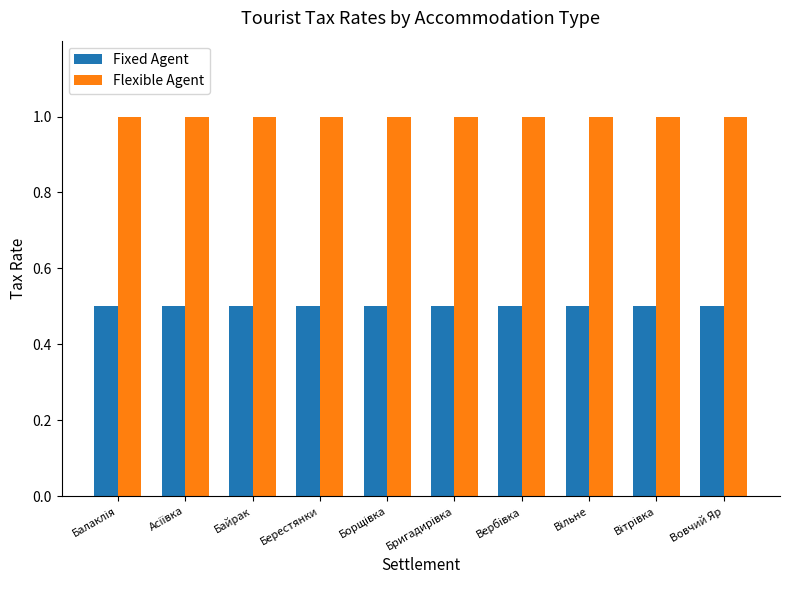

How many categories are shown in the chart?

10